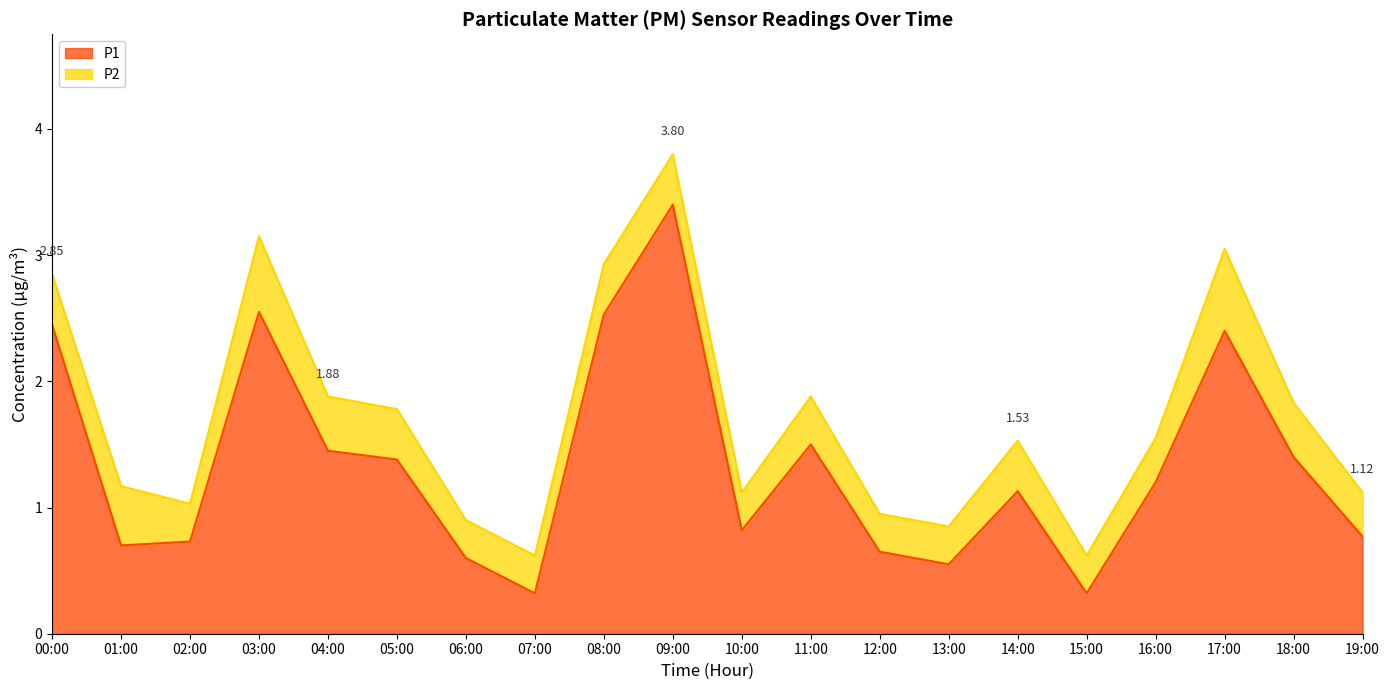

Between 09:00 and 18:00, which is larger?

09:00